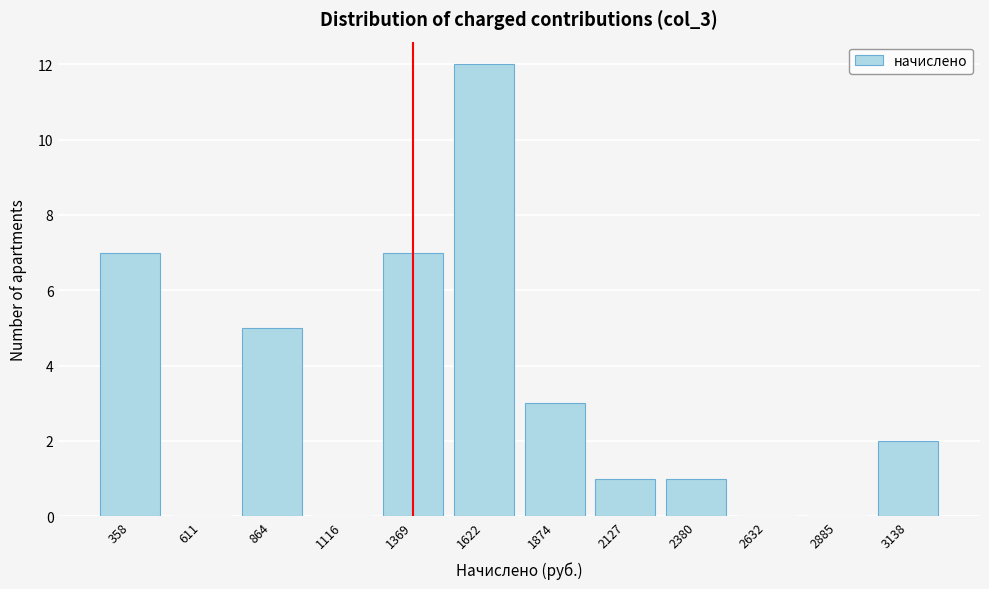

Reading left to right, extract all data points from this chart.

358=7	611=0	864=5	1116=0	1369=7	1622=12	1874=3	2127=1	2380=1	2632=0	2885=0	3138=2